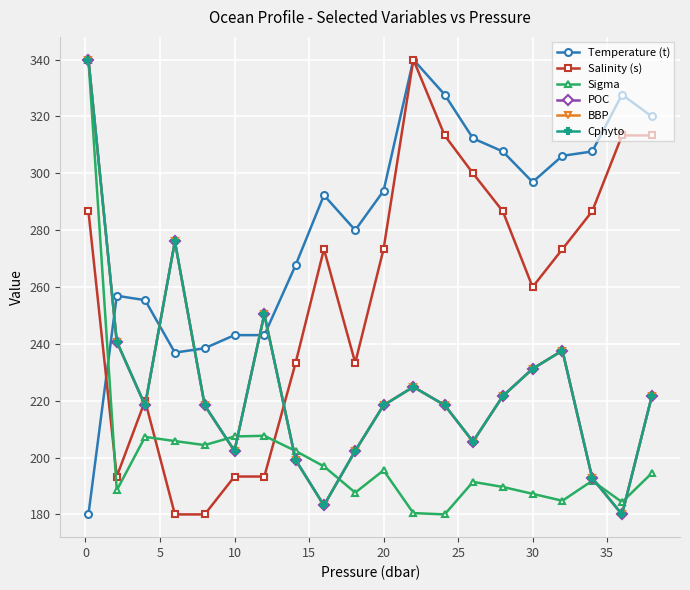

How many interior local peaks does the Cphyto series have?

4